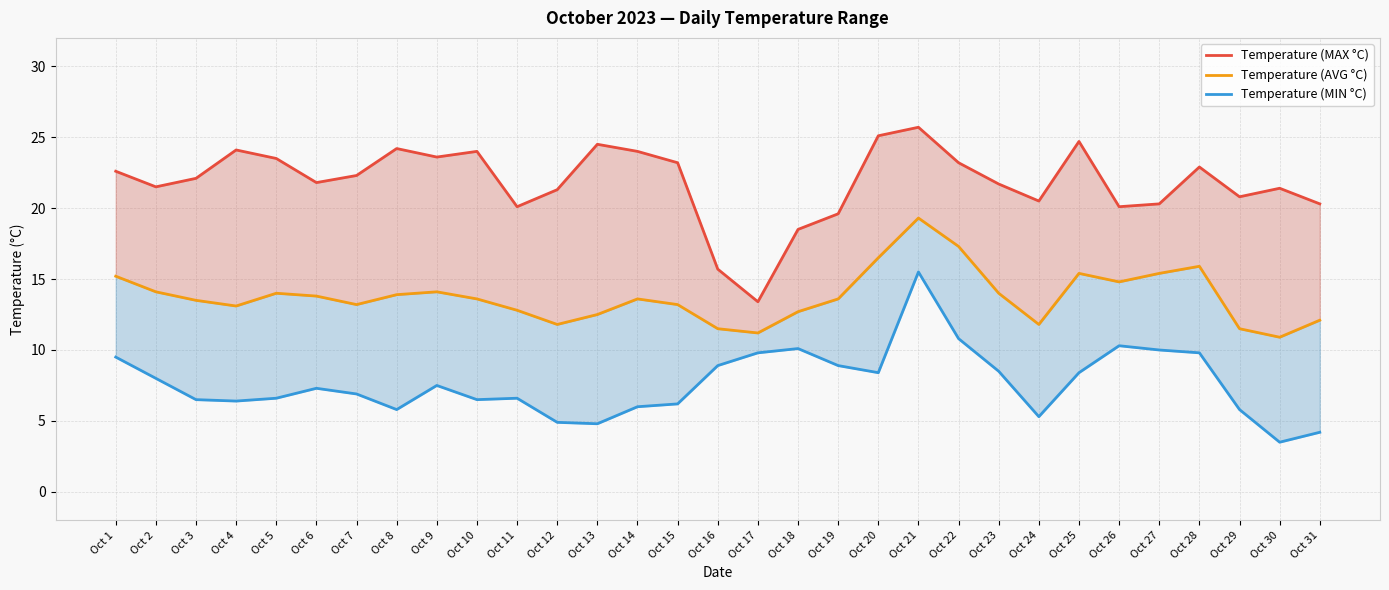

What is the value of the Temperature (MAX °C) point at the 15th from the left?

23.2